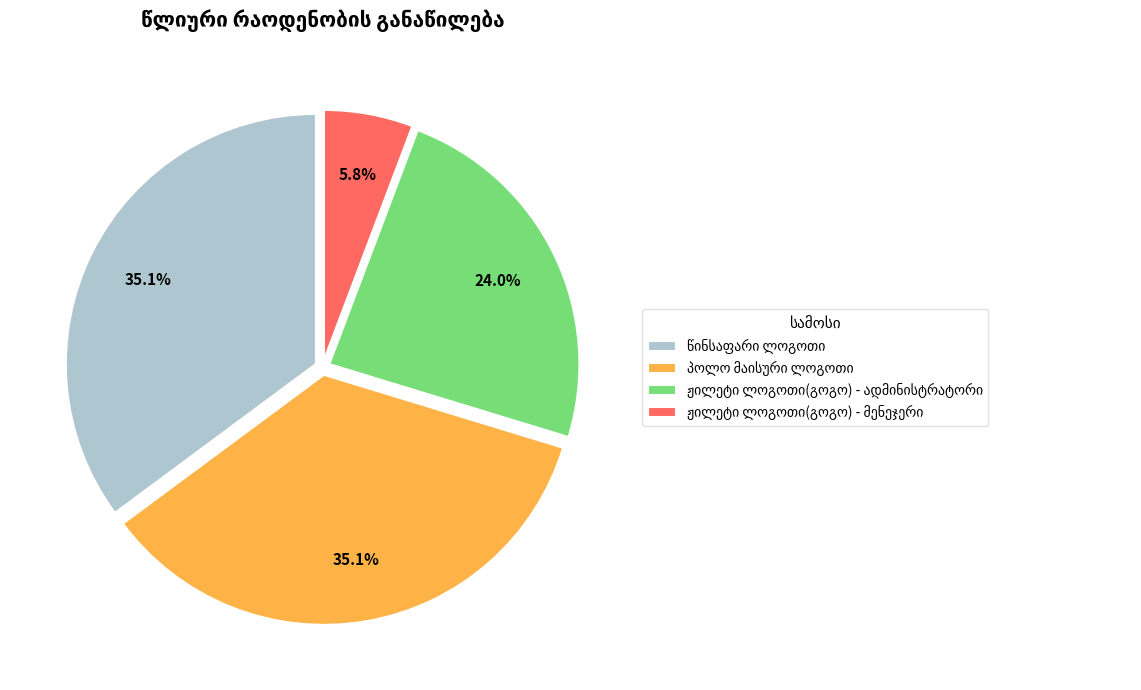

Does any single category account for the majority?

No